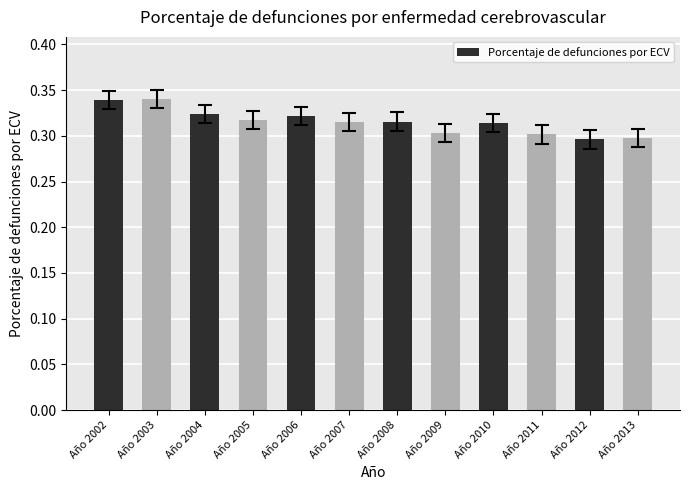

How many bars are there in total?

12